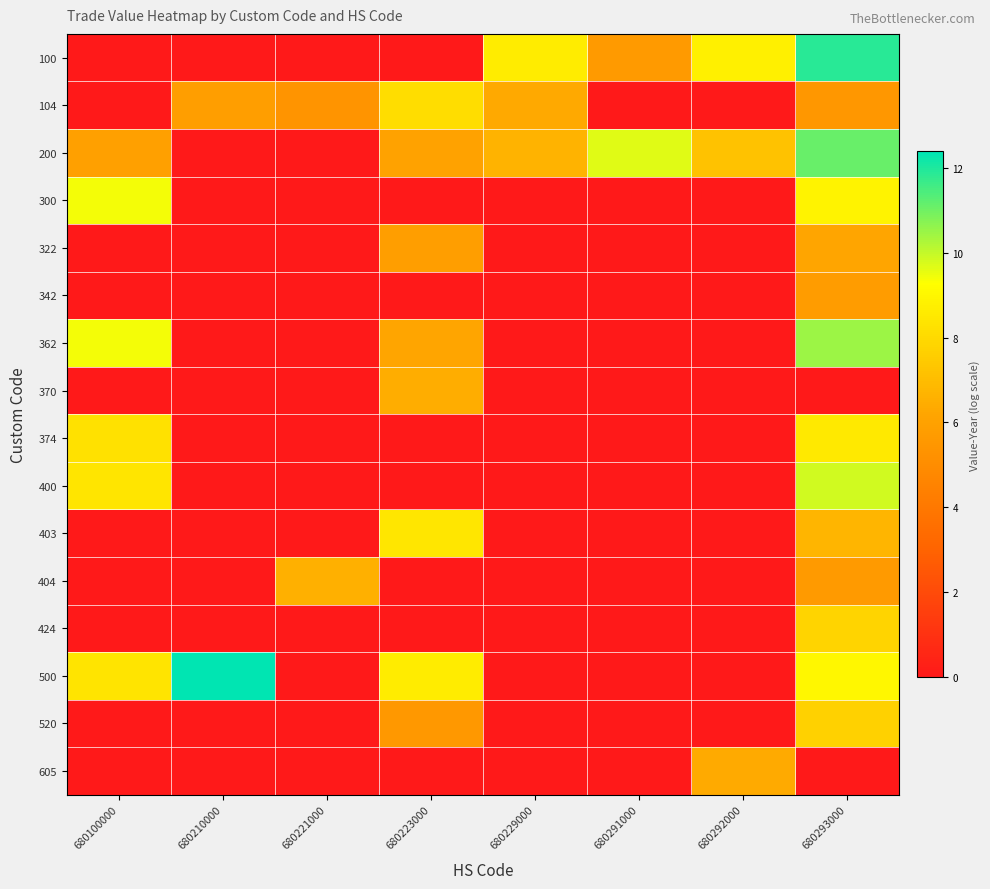

Which series has the widest spread of values?

500